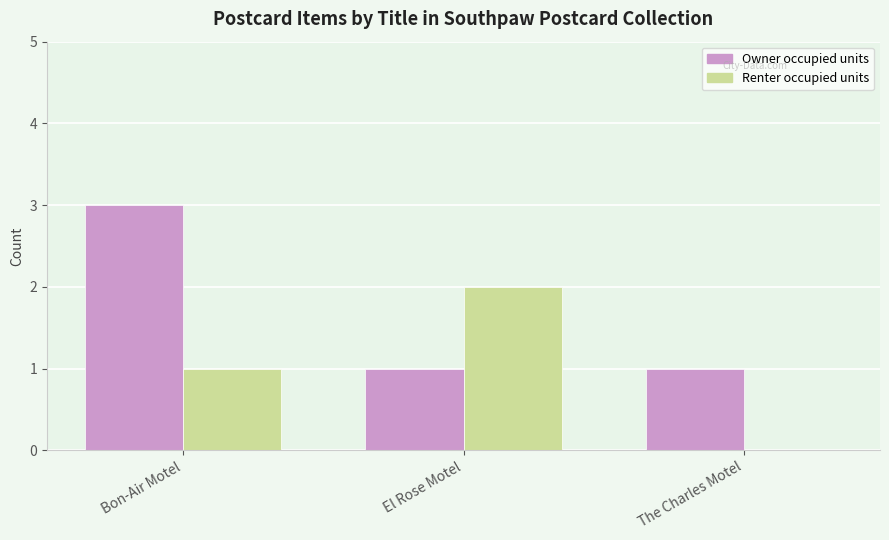

What is the spread (max minus min) of values at Bon-Air Motel?

2